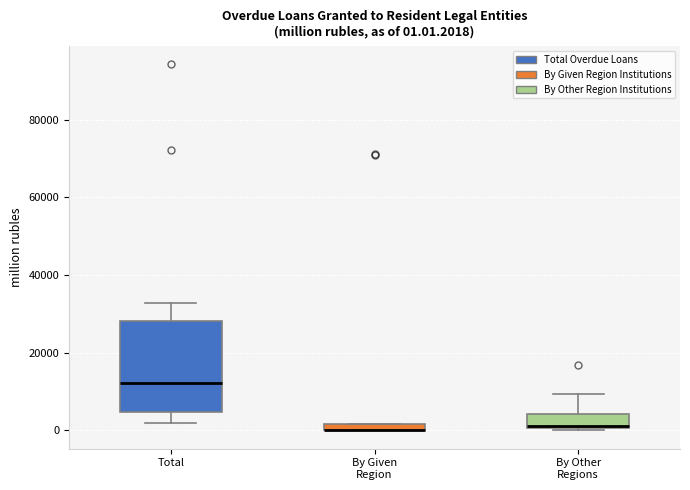

Which box is the tallest, from its lower edge to its upper edge?

Total